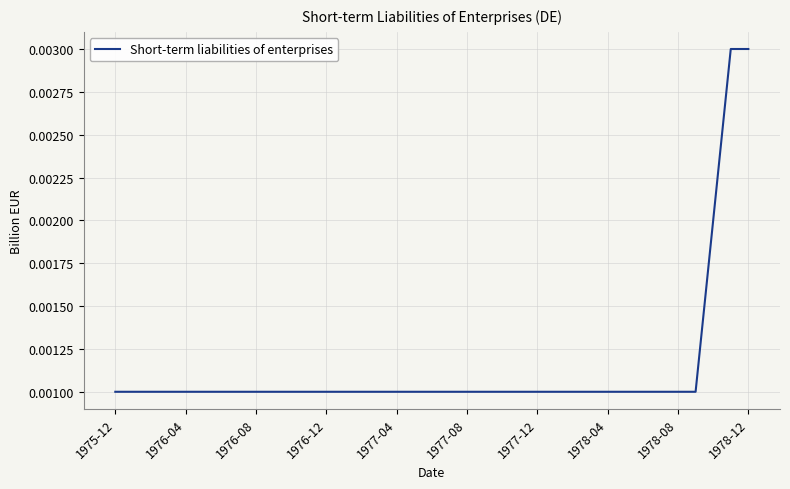

How many lines are shown in the chart?

1